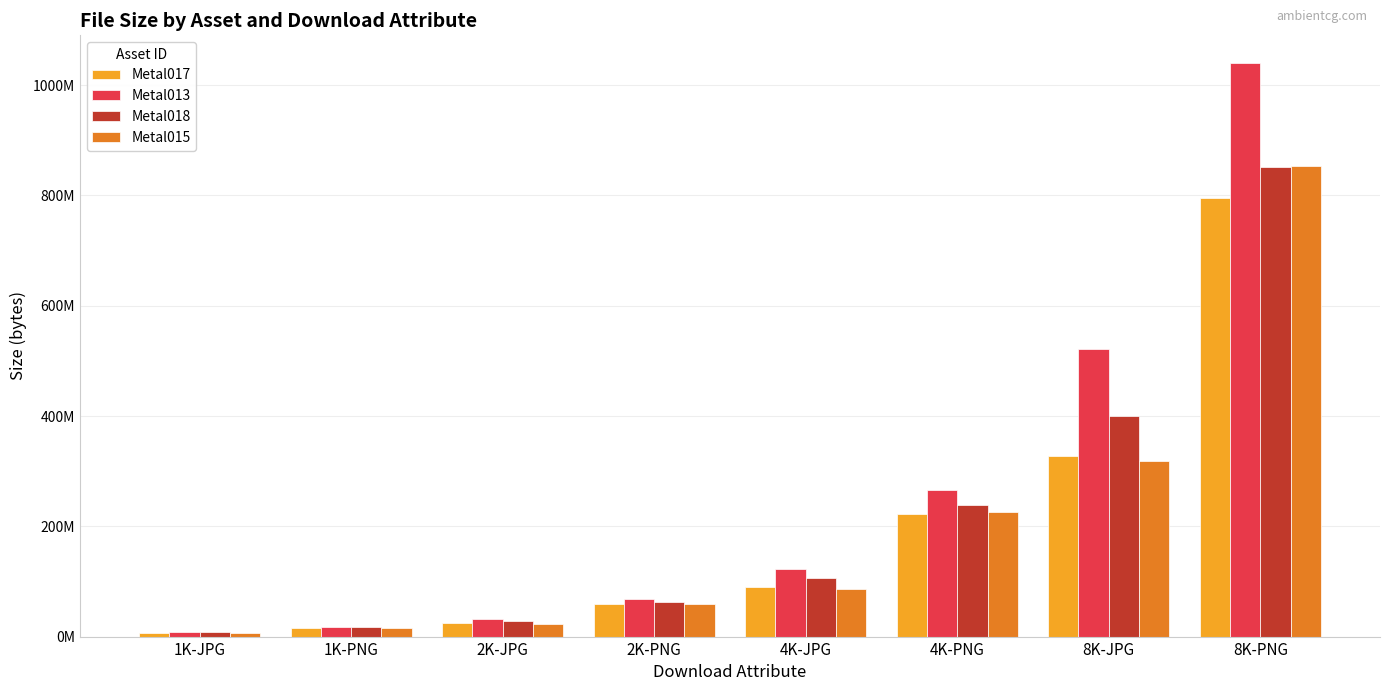

Does the chart contain any negative values?

No